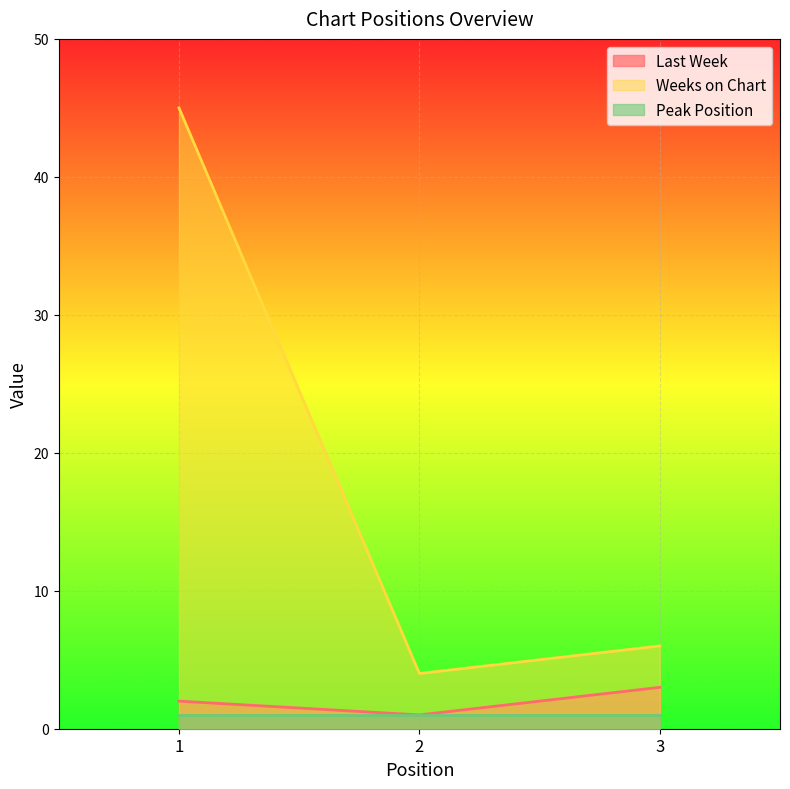

What is the difference between the second highest and minimum values in the Last Week series?

1